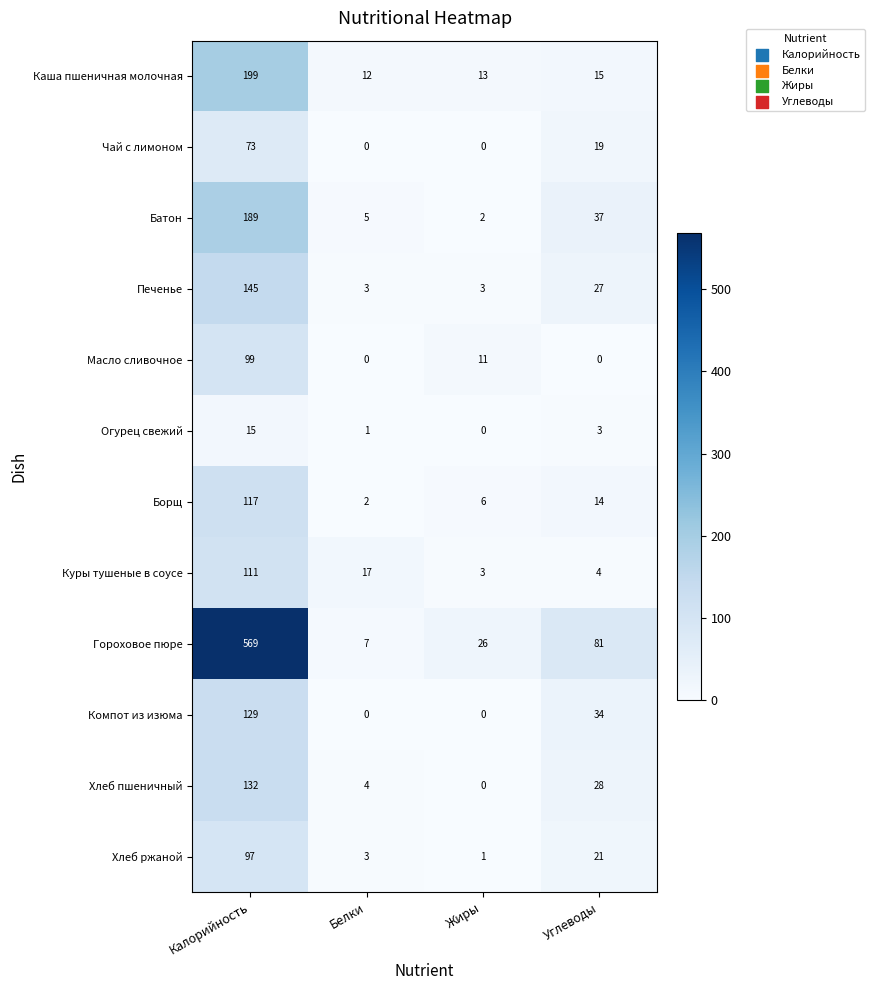

At how many categories does at least one series exceed 510?

1